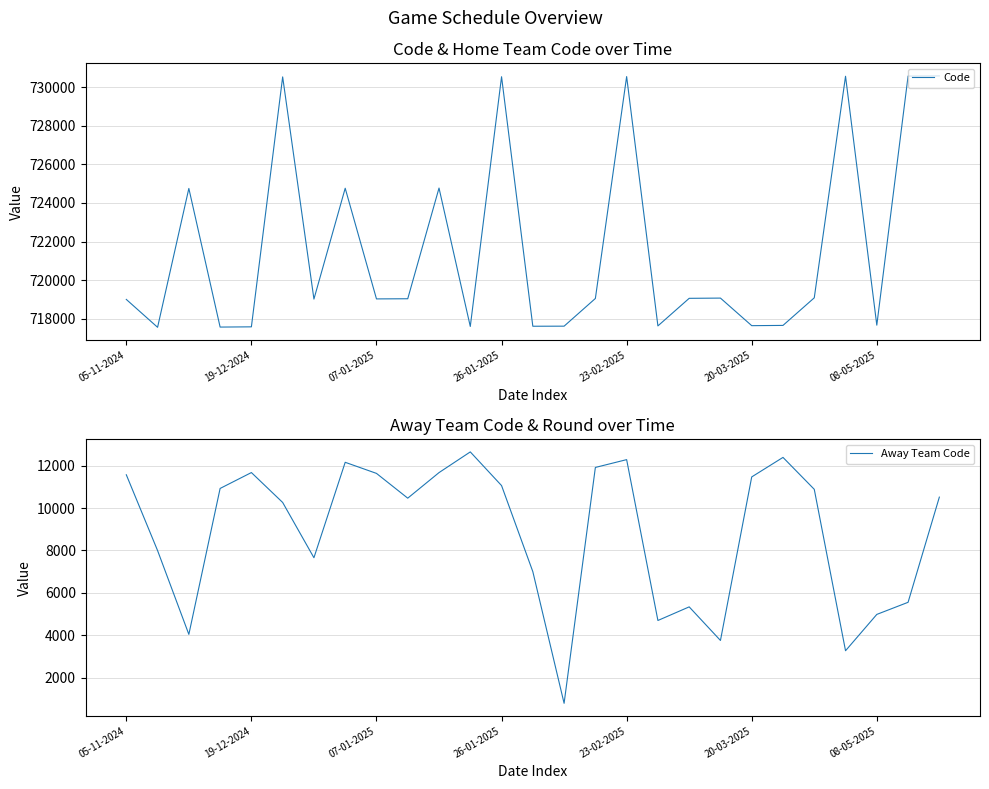

In Code, how many points are higher than both neighbors (excluding endpoints)?

8